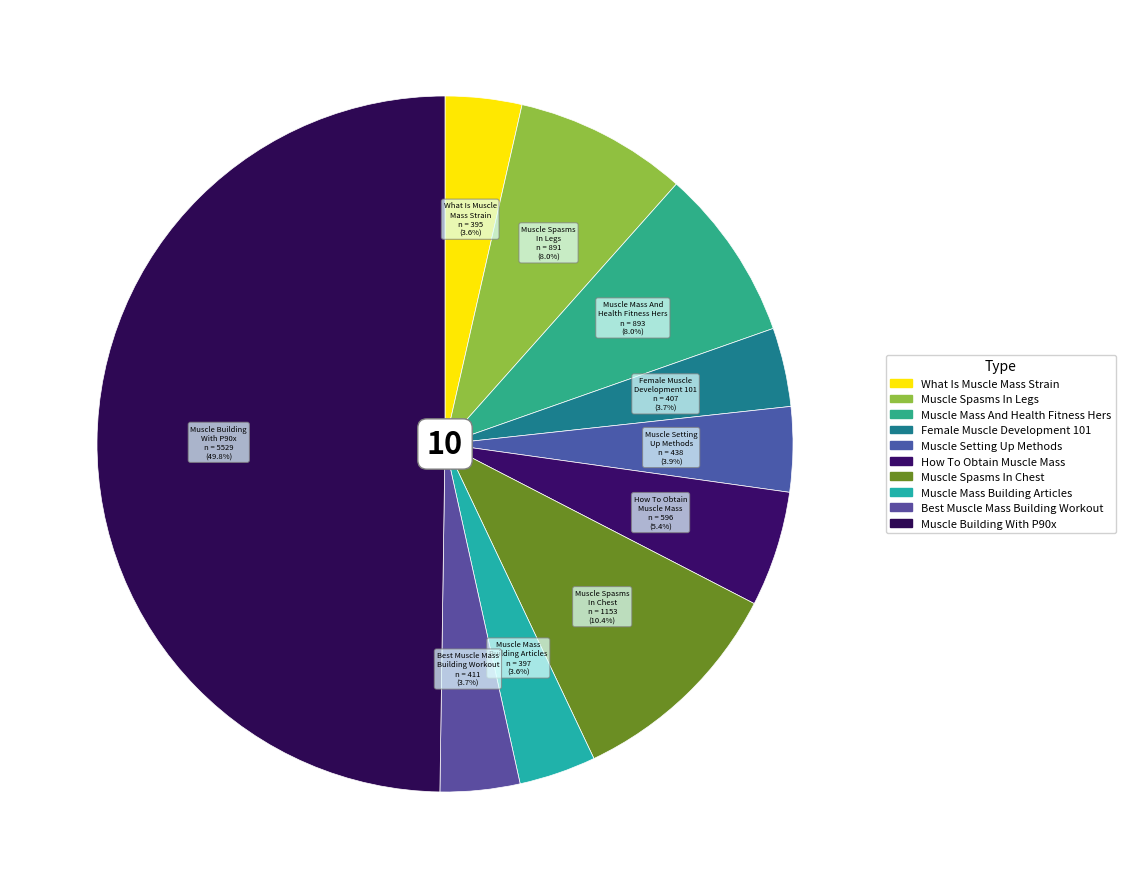

How many slices are in this pie chart?

10